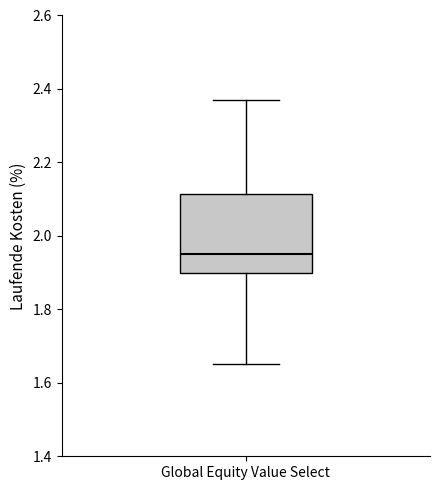

Read this box plot against the y-axis: the position of the median line, the range covered by the box, and the ends of both whiskers. The values are not printed on the chart, so give them approximately, as read against the axis.

median 1.96, box 1.90 to 2.12, whiskers 1.66 to 2.38